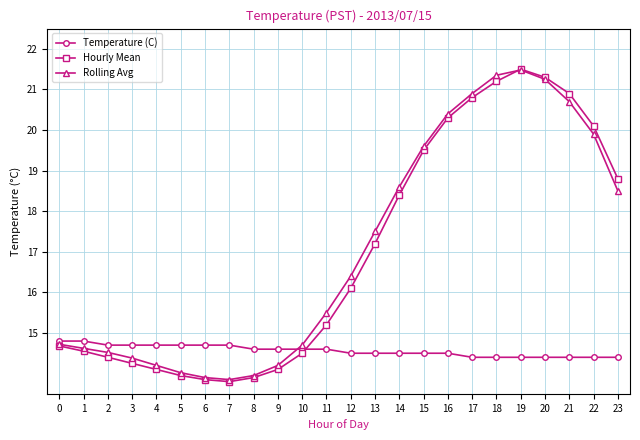

In Hourly Mean, how many points are lower than both neighbors (excluding endpoints)?

1